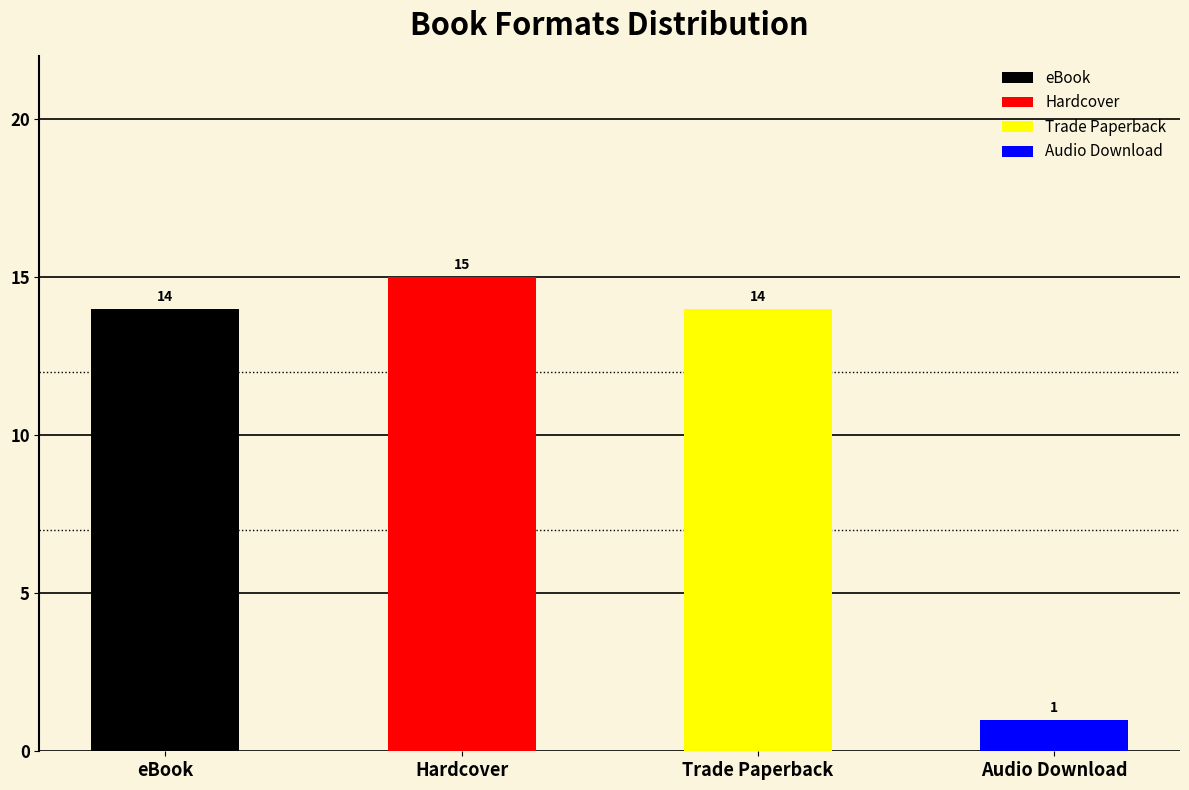

List the labels in order of value, smallest first.

Audio Download, eBook, Trade Paperback, Hardcover